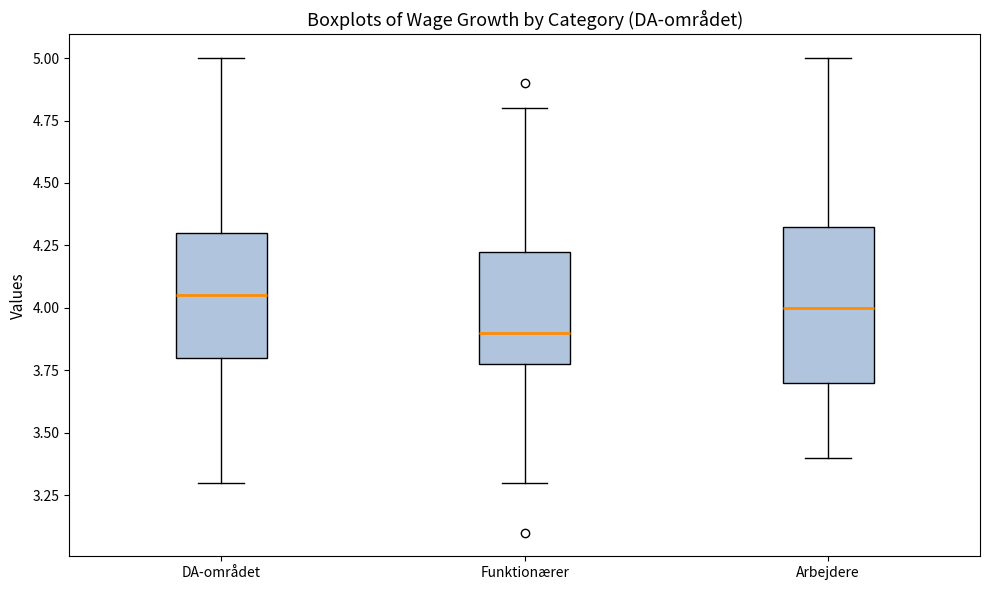

Where does the lower whisker of the box for Funktionærer end on the y-axis? The values are not printed on the chart, so give them approximately, as read against the axis.

3.30